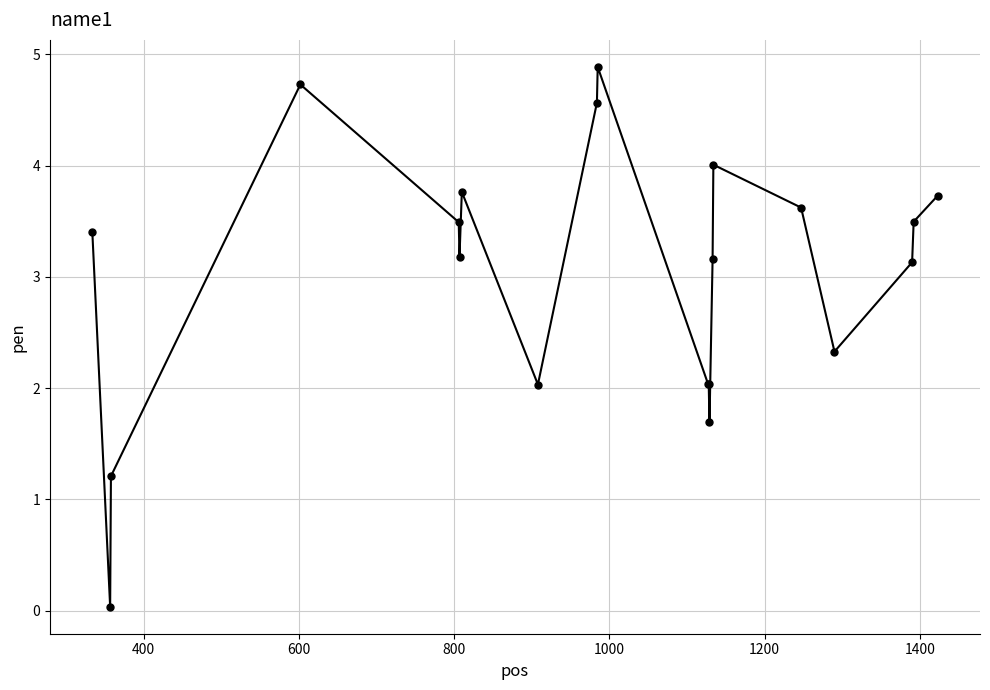

What is the difference between the maximum and minimum values?

4.9